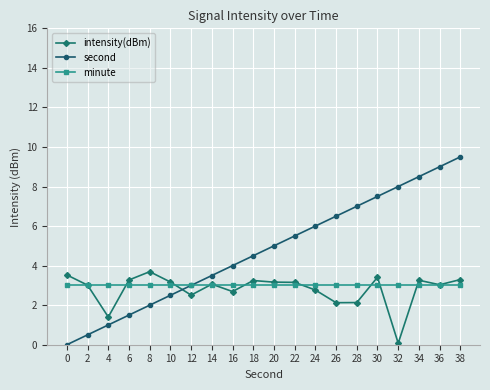

After their last crossing, which series has the higher values: minute or intensity(dBm)?

intensity(dBm)